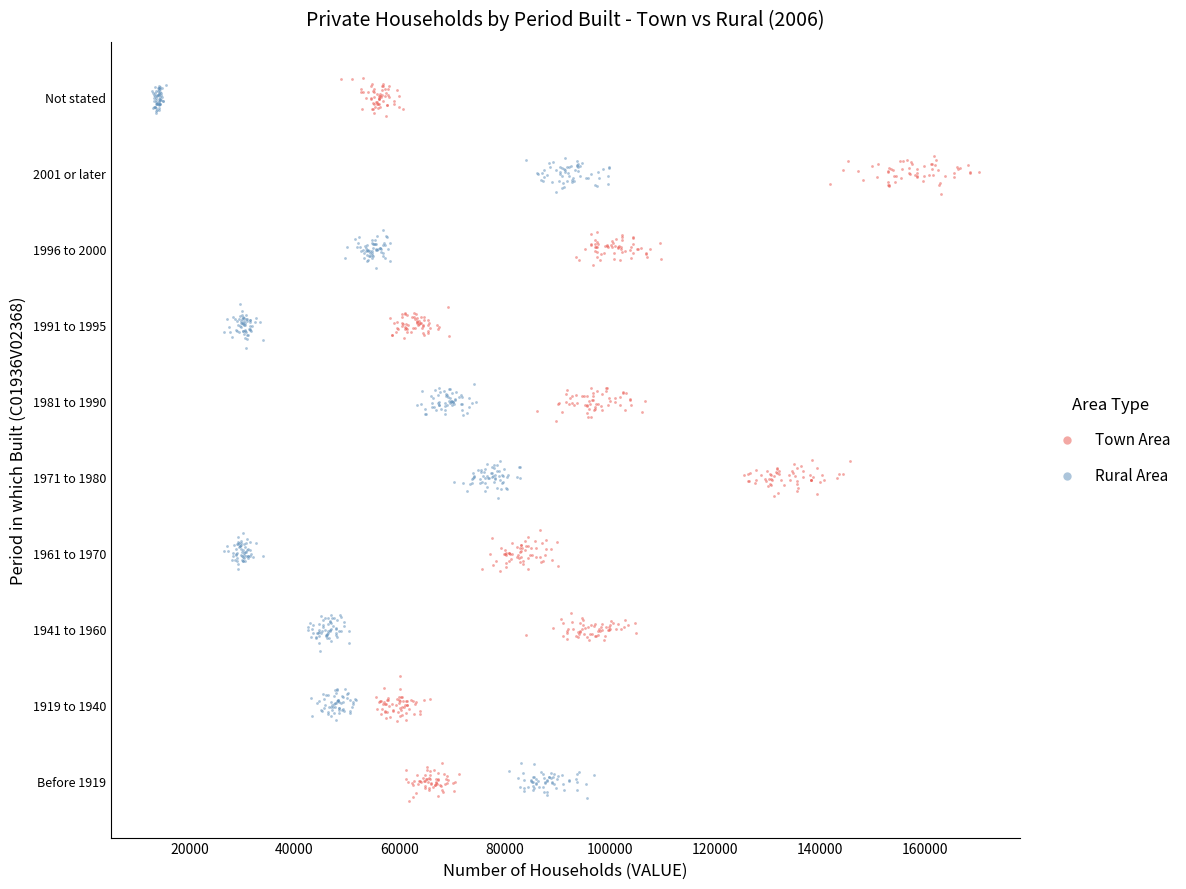

Which series reaches the maximum Y coordinate?

Town Area